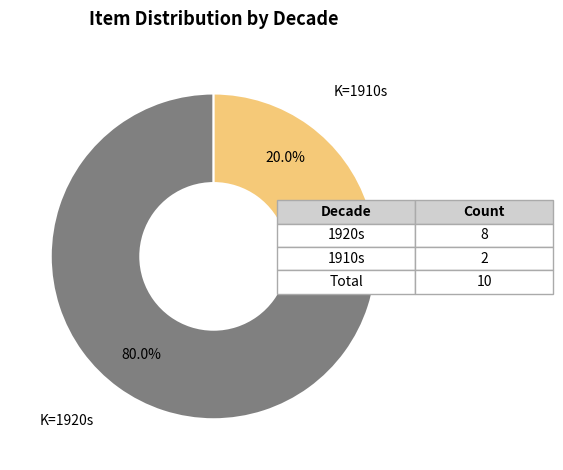

Does any single category account for the majority?

Yes